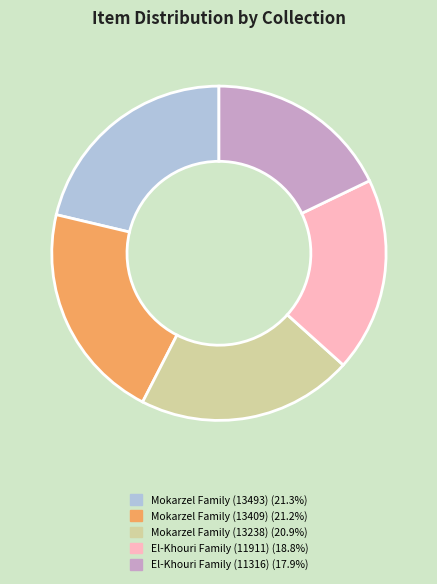

Is there a majority slice in this chart?

No